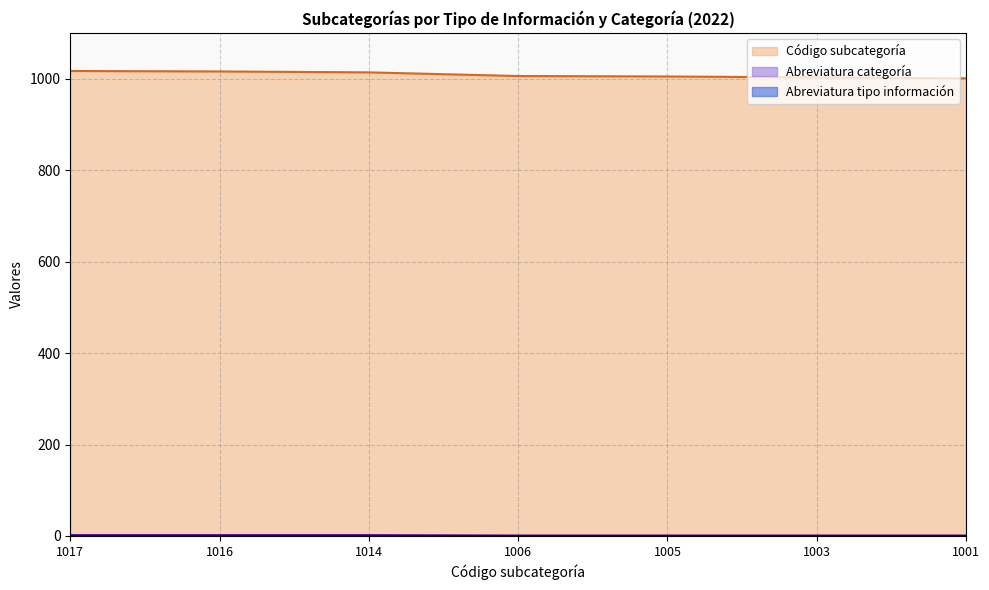

How many Abreviatura categoría values are between 1 and 2?

7